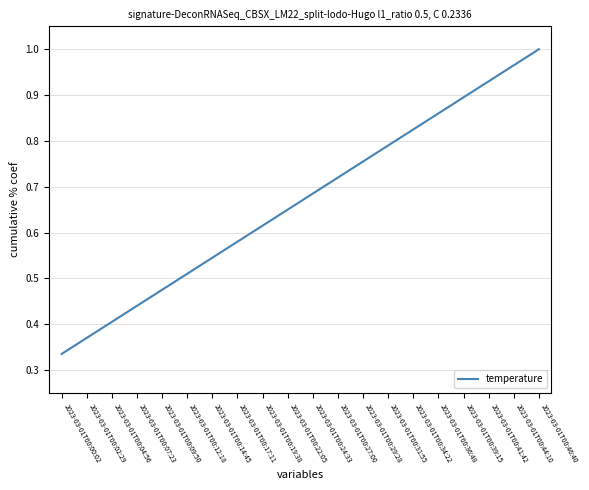

What is the value of the 3rd point from the left?

0.4